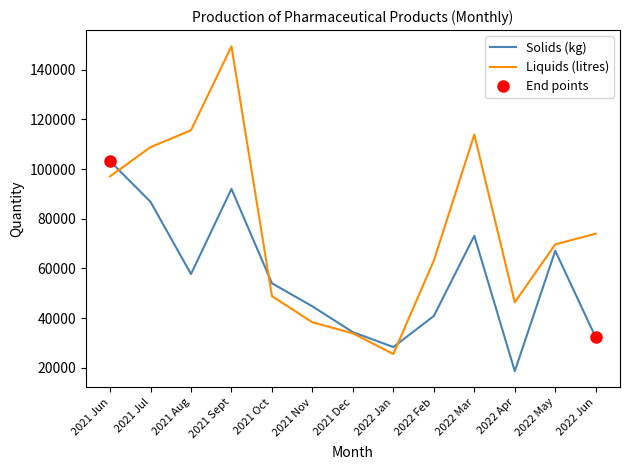

Which series changed the most between 2021 Dec and 2022 Feb?

Liquids (litres)